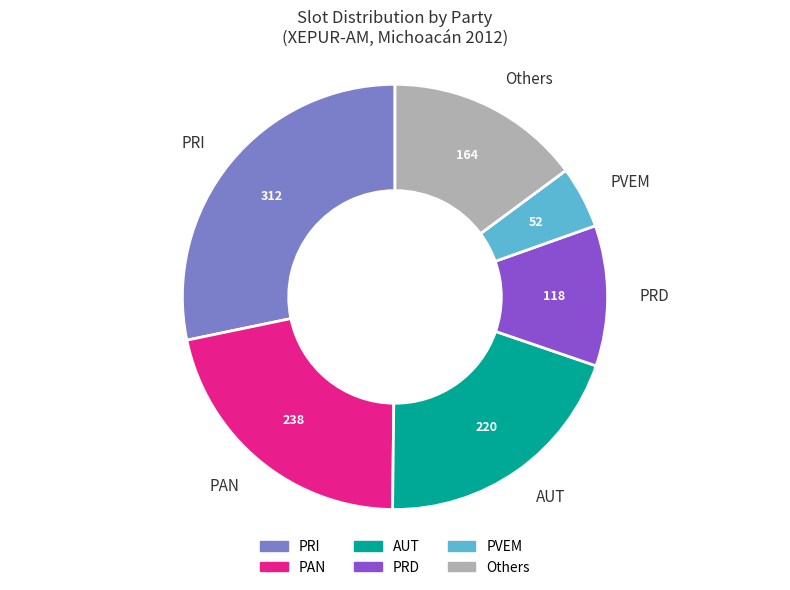

The PRI slice represents 28% of the pie. True or false?

True